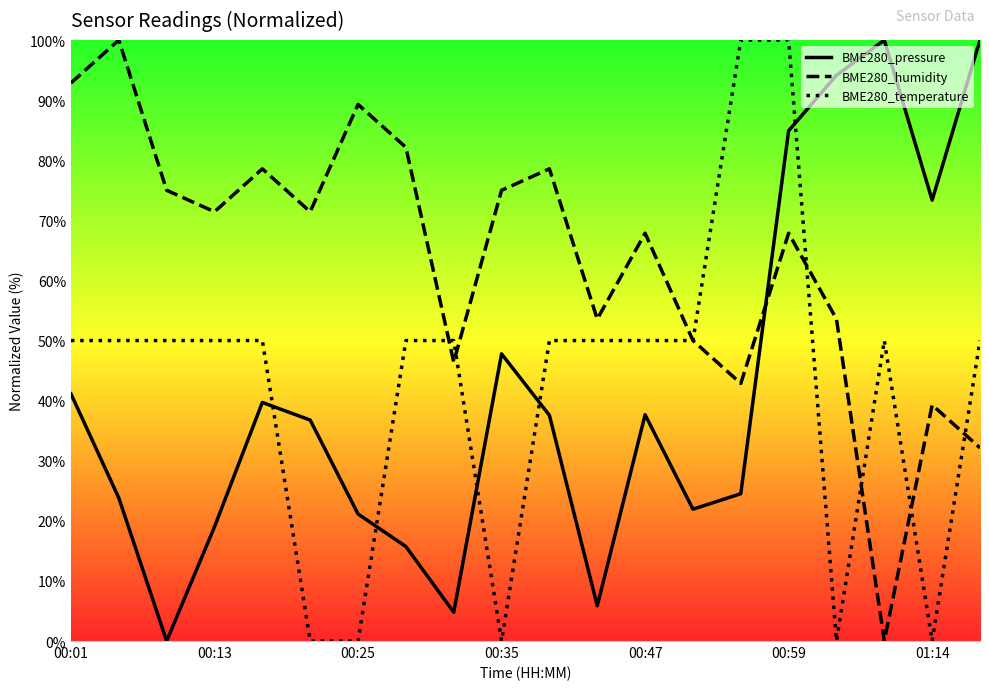

True or false: BME280_humidity and BME280_pressure cross at least once.

True